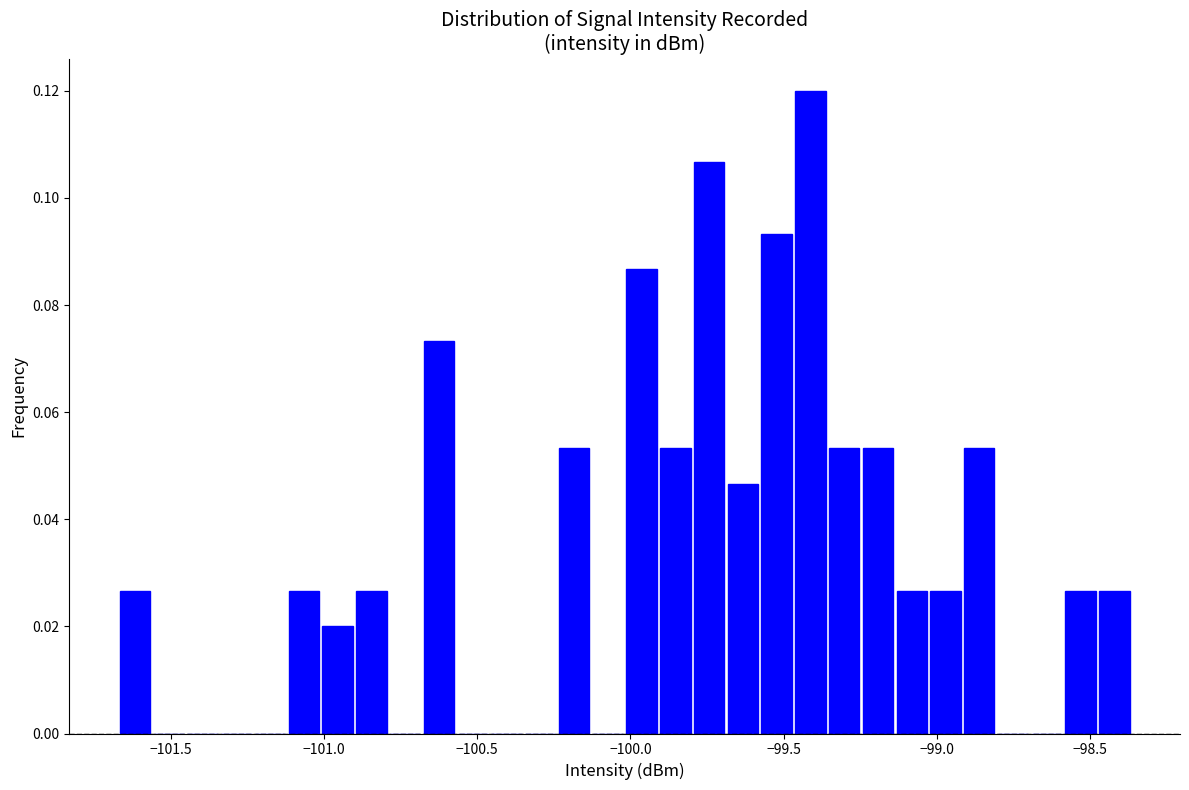

Around what value on the x-axis is the tallest bar? Give the approximate position of its centre, as read against the axis.

-99.40